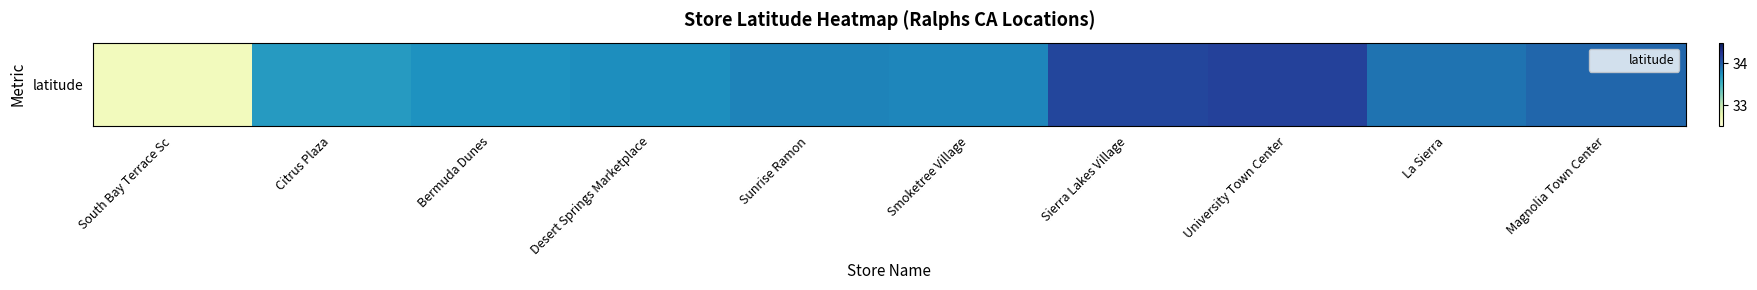

True or false: the data shows 33.8 at Smoketree Village.

True